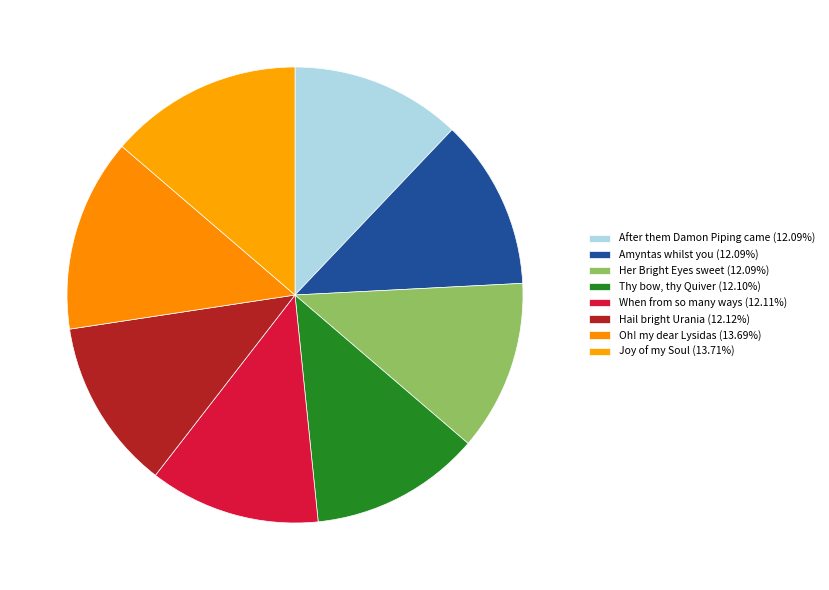

How many segments does this pie chart have?

8